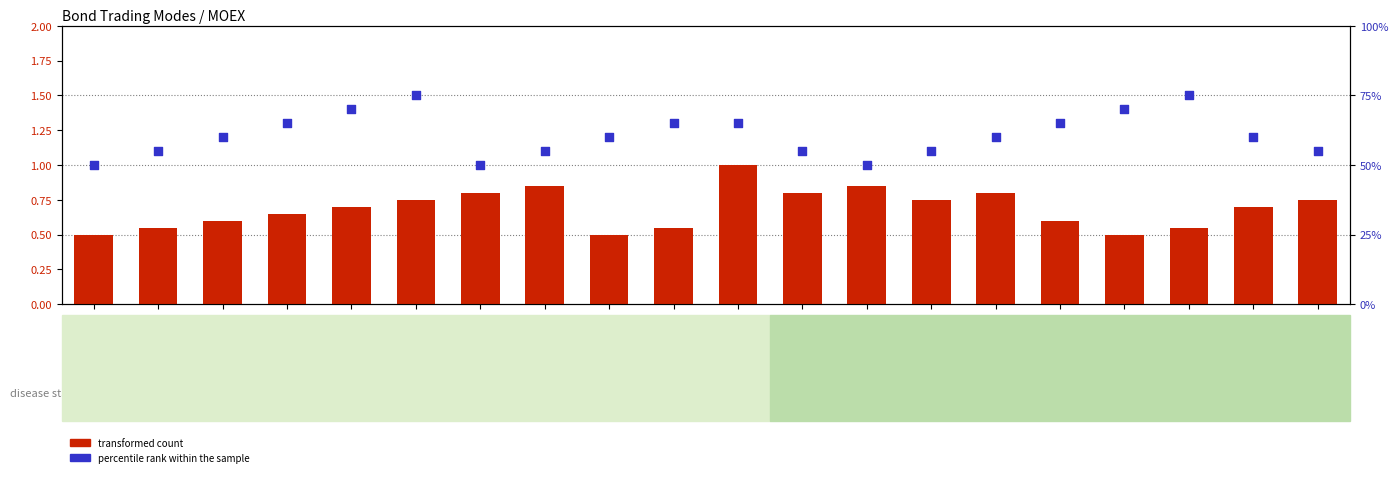

Which series reaches the maximum Y coordinate?

percentile rank within the sample